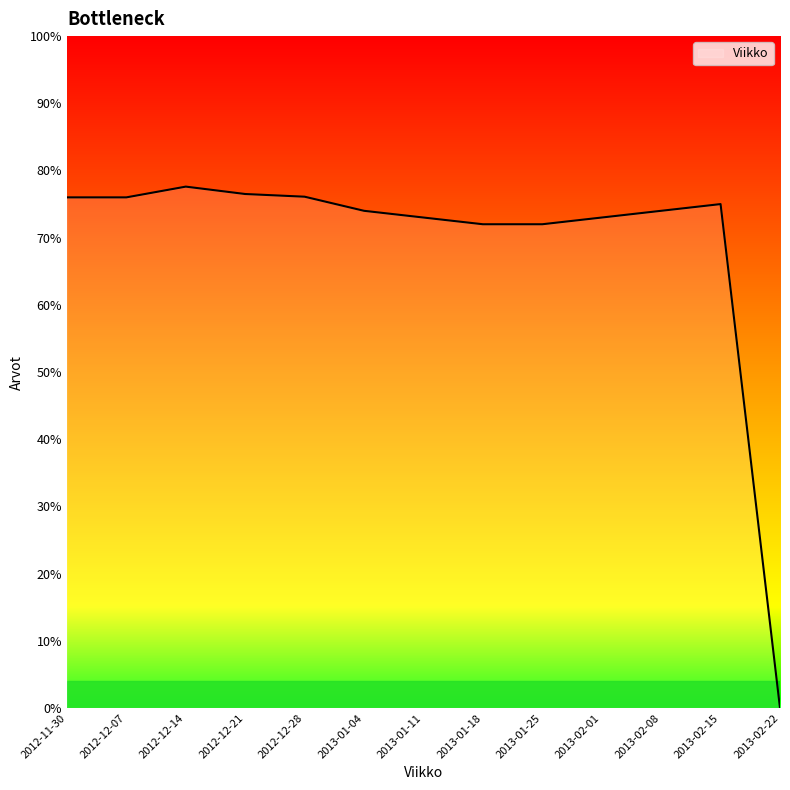

Read the value at 2013-02-15.

75.0